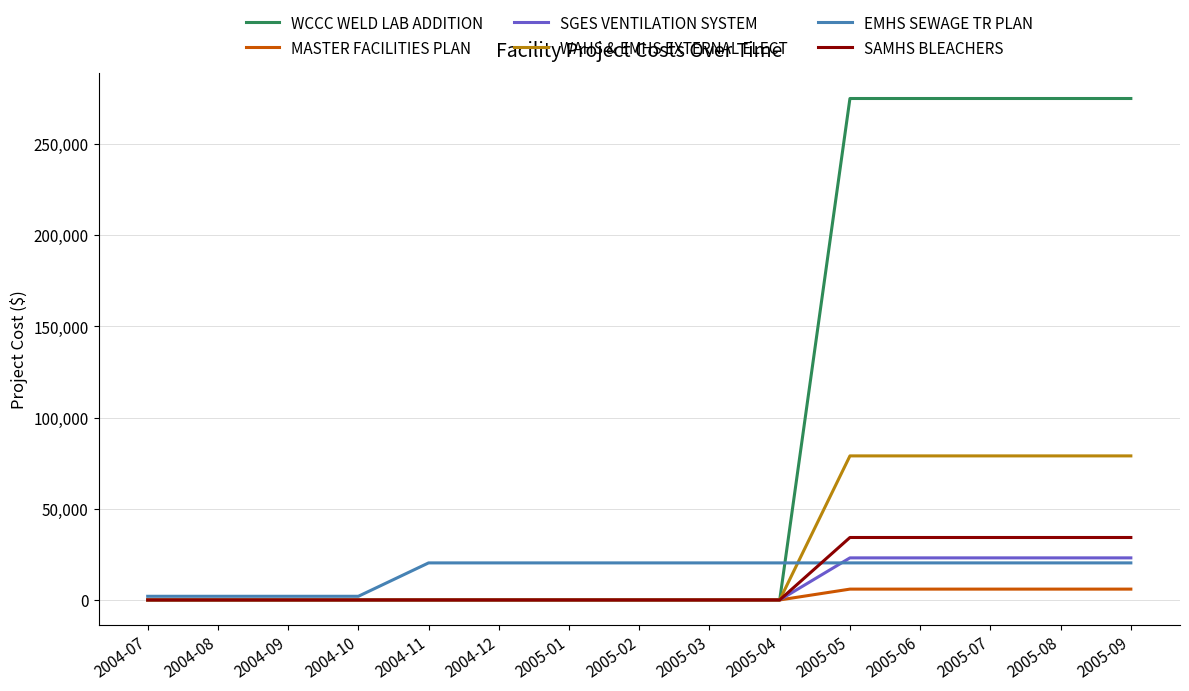

Which series has the largest total across all categories?

WCCC WELD LAB ADDITION